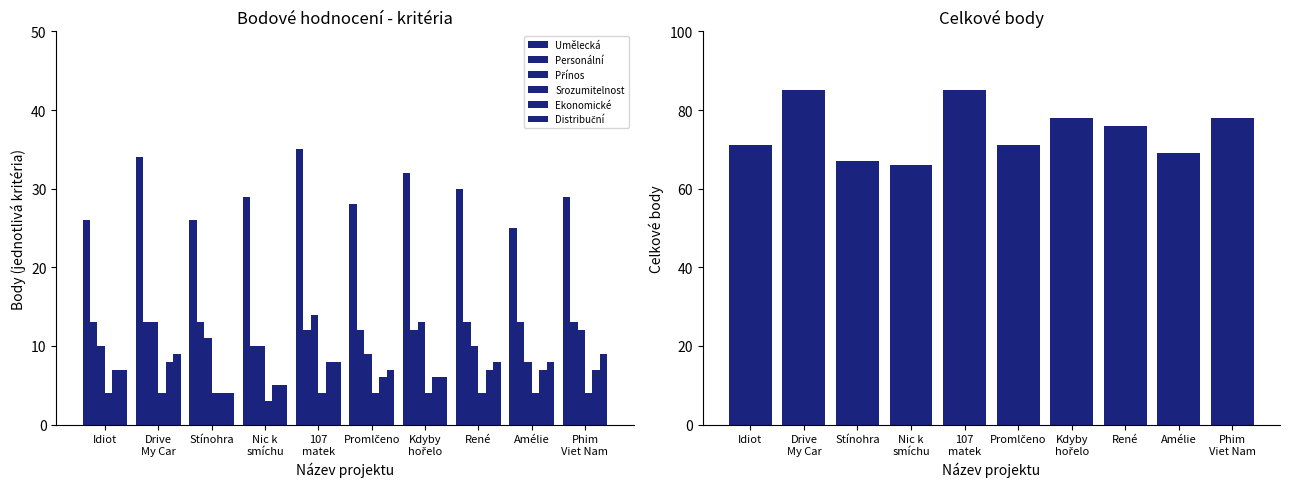

What is the label of the 8th bar from the right?

Stínohra